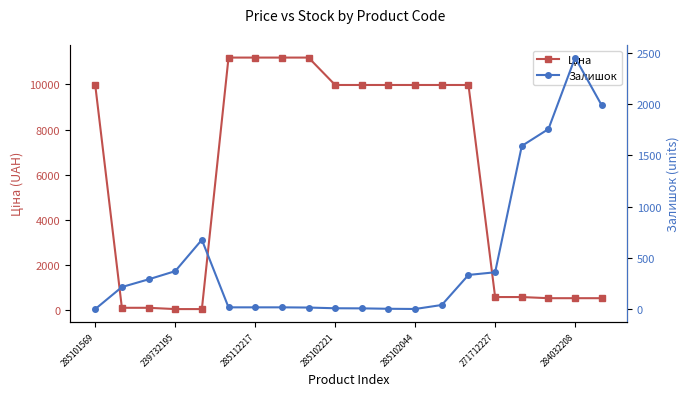

At which label does Залишок reach its minimum?

285101569